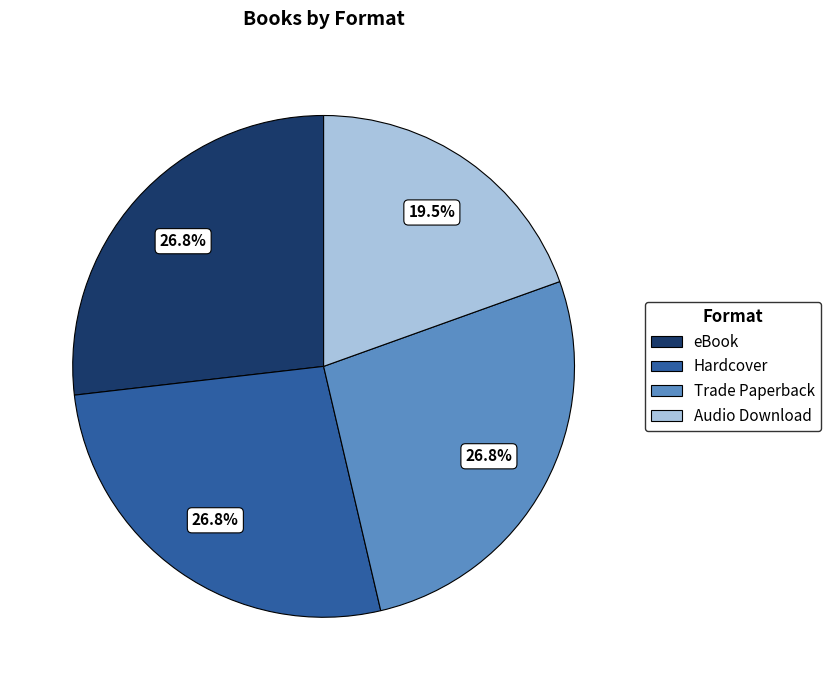

Combined, what portion of the pie is Hardcover and Trade Paperback?

53.7%